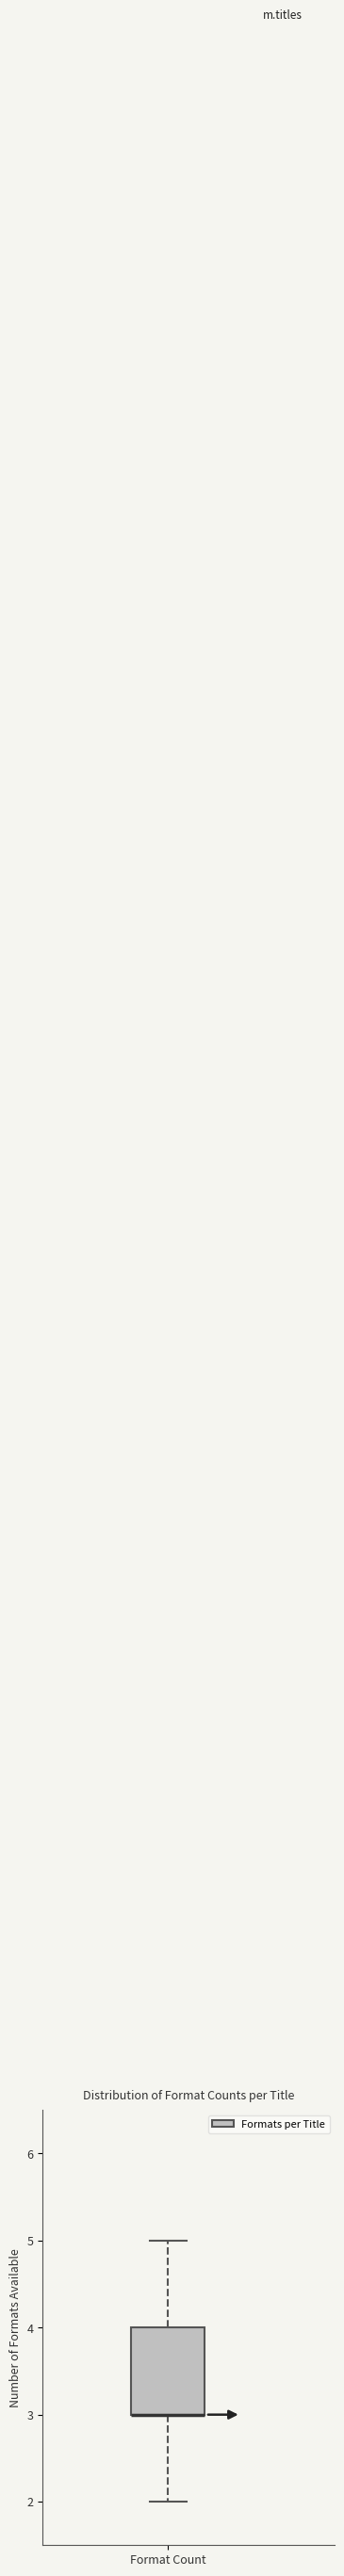

Where is the upper edge of the box for Format Count on the y-axis? The values are not printed on the chart, so give them approximately, as read against the axis.

4